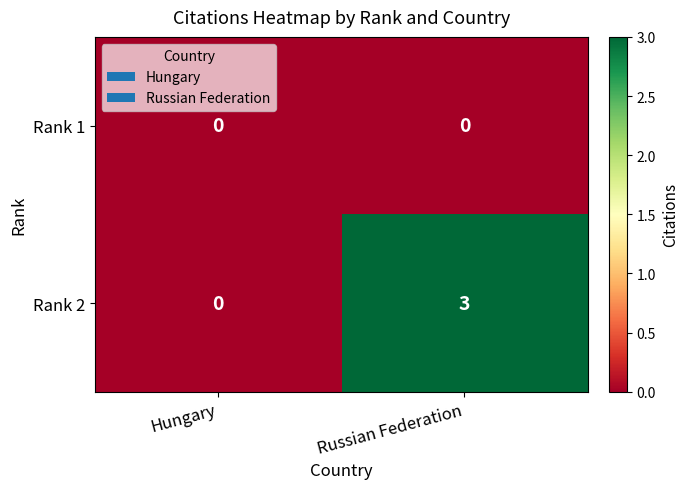

Which label corresponds to the largest value in the chart?

Russian Federation